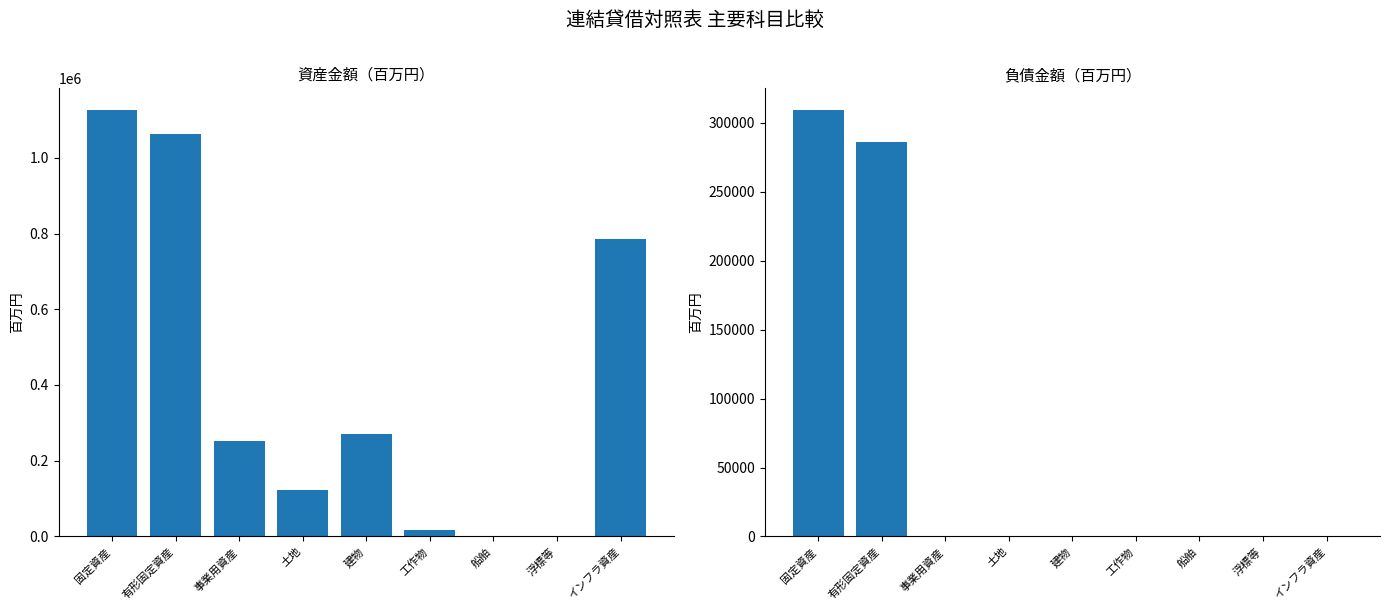

The 負債金額（百万円） series shows -148199 at 工作物. True or false?

False